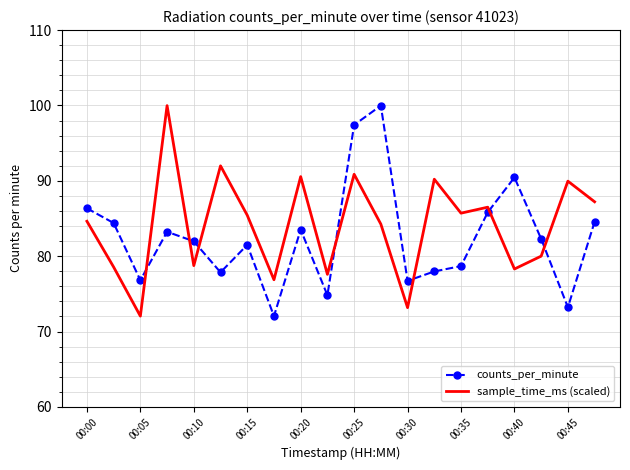

After their last crossing, which series has the higher values: counts_per_minute or sample_time_ms (scaled)?

sample_time_ms (scaled)